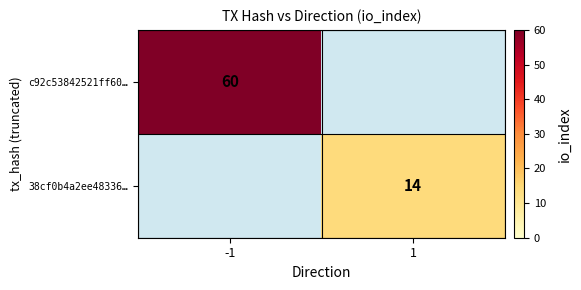

Is the value of c92c53842521ff60… at -1 greater than the value of 38cf0b4a2ee48336… at 1?

Yes